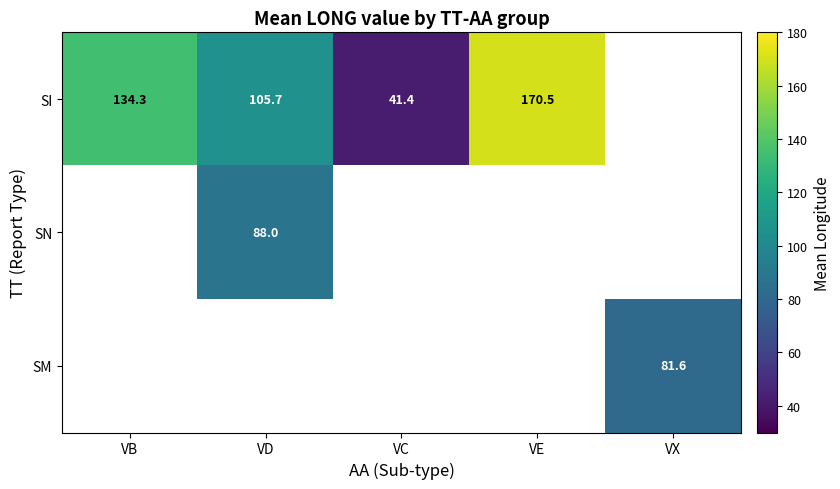

How many values in SM are above zero?

1